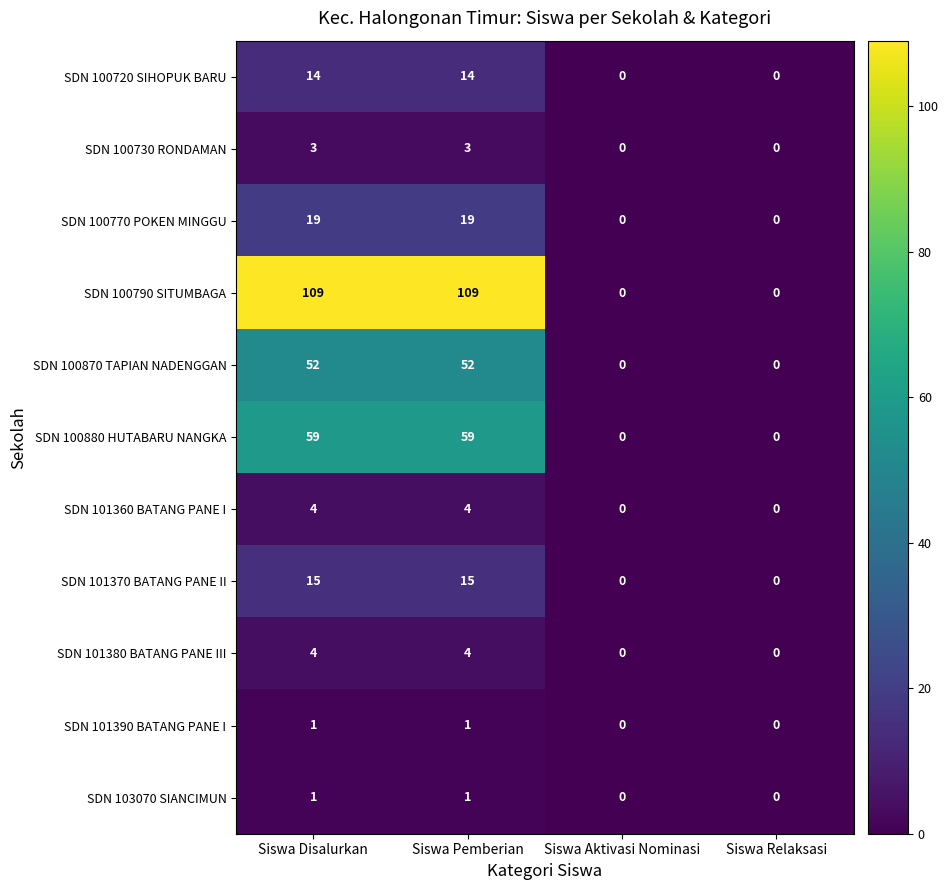

The SDN 100730 RONDAMAN series shows -2 at Siswa Aktivasi Nominasi. True or false?

False